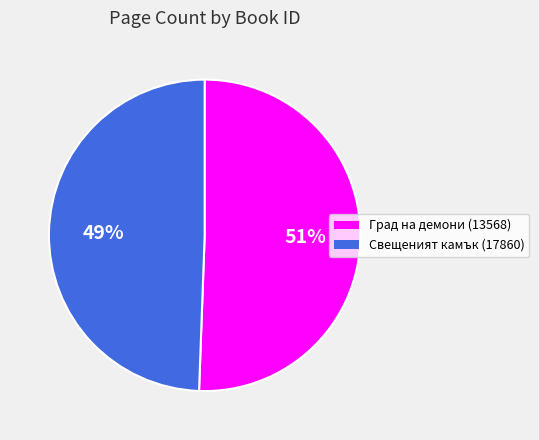

What is the ratio of the value at Свещеният камък (17860) to the value at Град на демони (13568)?

1.0